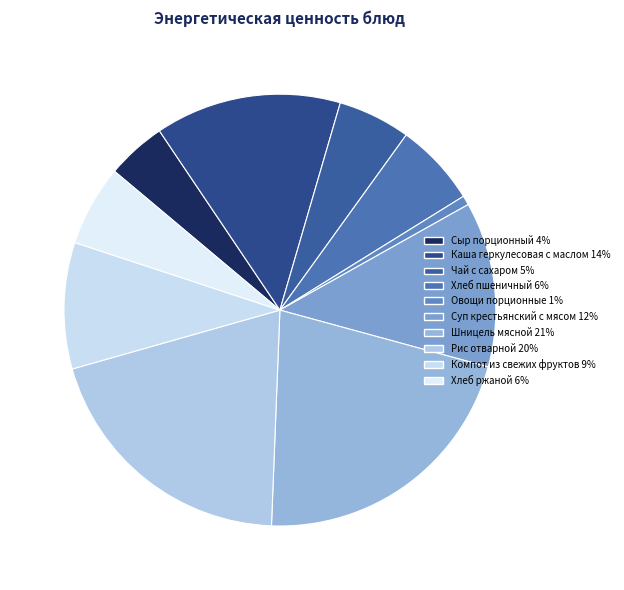

Count the number of slices in the pie.

10